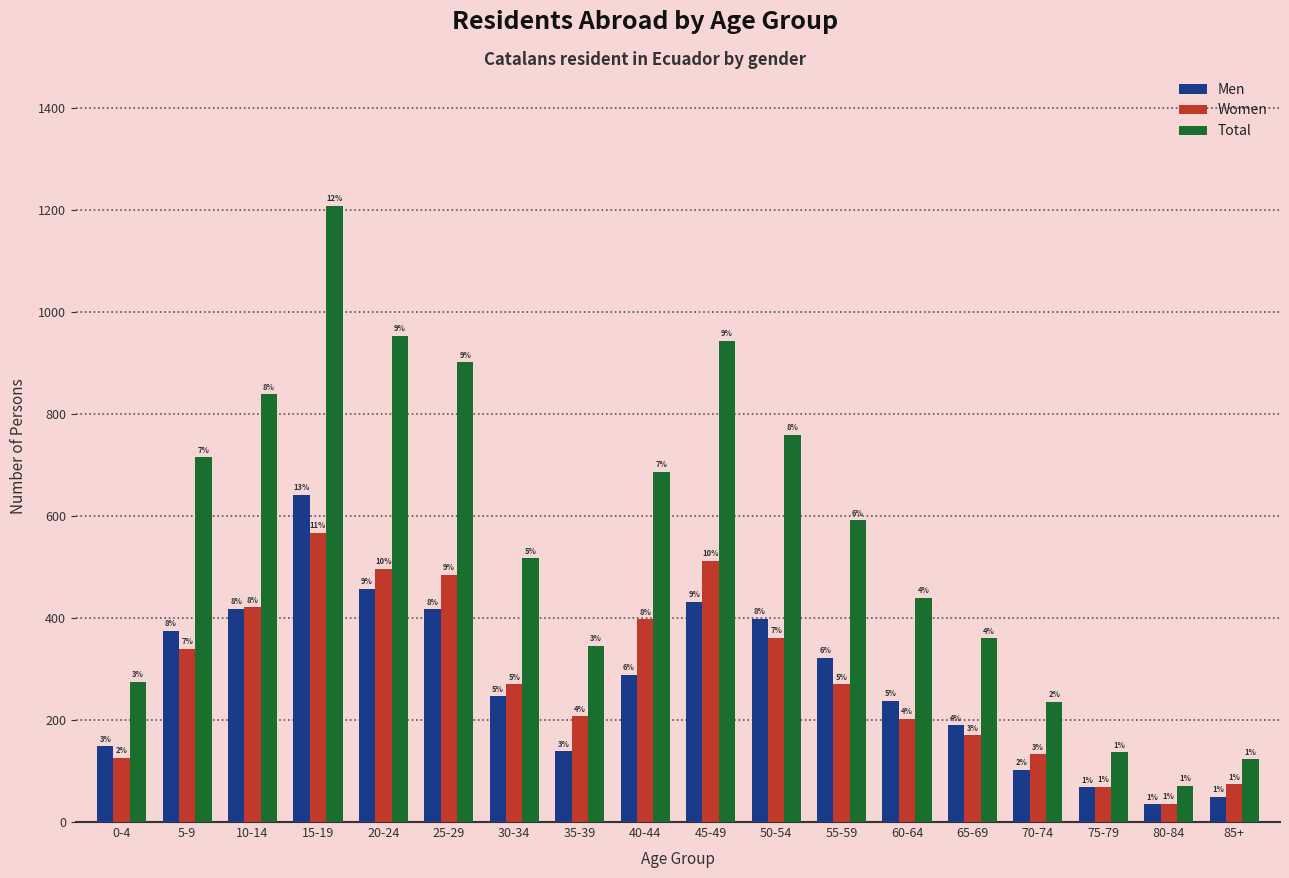

Does the chart contain stacked bars?

No